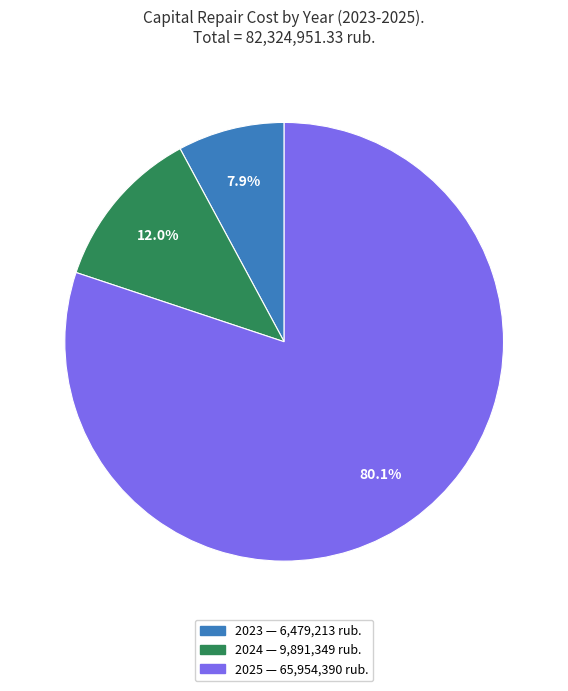

What is the majority slice?

2025